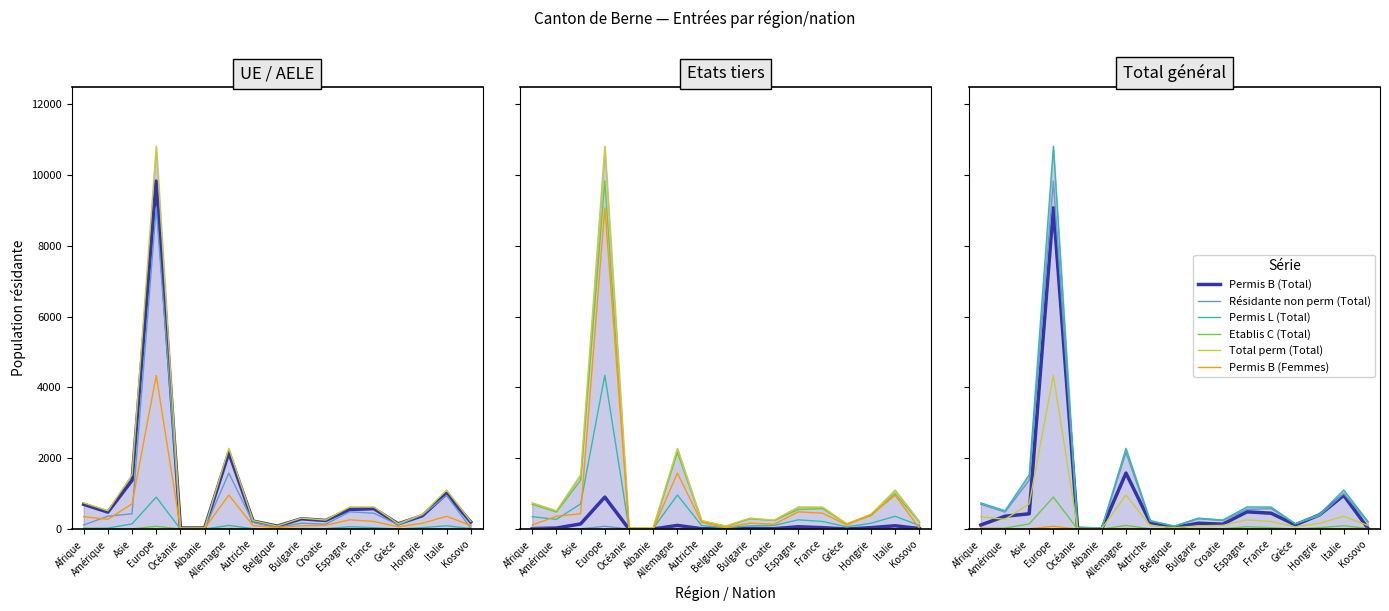

How many interior local peaks does the Permis L (Total) series have?

5